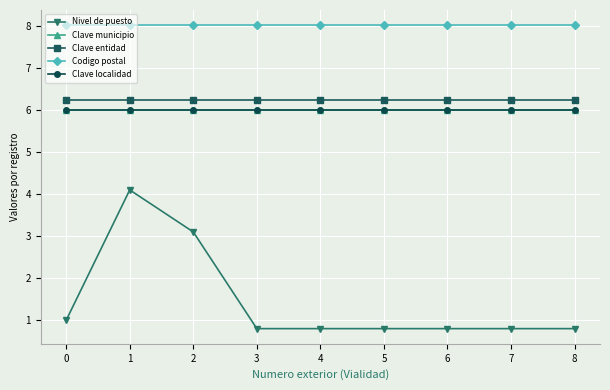

Is this an area chart (filled region under the line)?

No